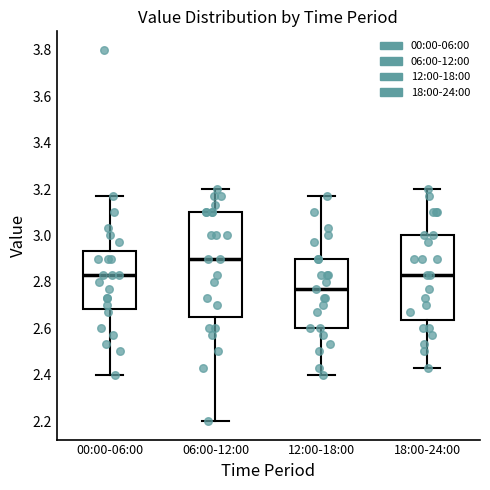

Reading left to right, transcribe this box plot: for each box, give where its median line is, the range the box spans, and where its two whiskers end, as read against the y-axis. The values are not printed on the chart, so give them approximately, as read against the axis.

00:00-06:00: median 2.84, box 2.68 to 2.94, whiskers 2.40 to 3.18
06:00-12:00: median 2.90, box 2.66 to 3.10, whiskers 2.20 to 3.20
12:00-18:00: median 2.78, box 2.60 to 2.90, whiskers 2.40 to 3.18
18:00-24:00: median 2.84, box 2.64 to 3.00, whiskers 2.44 to 3.20